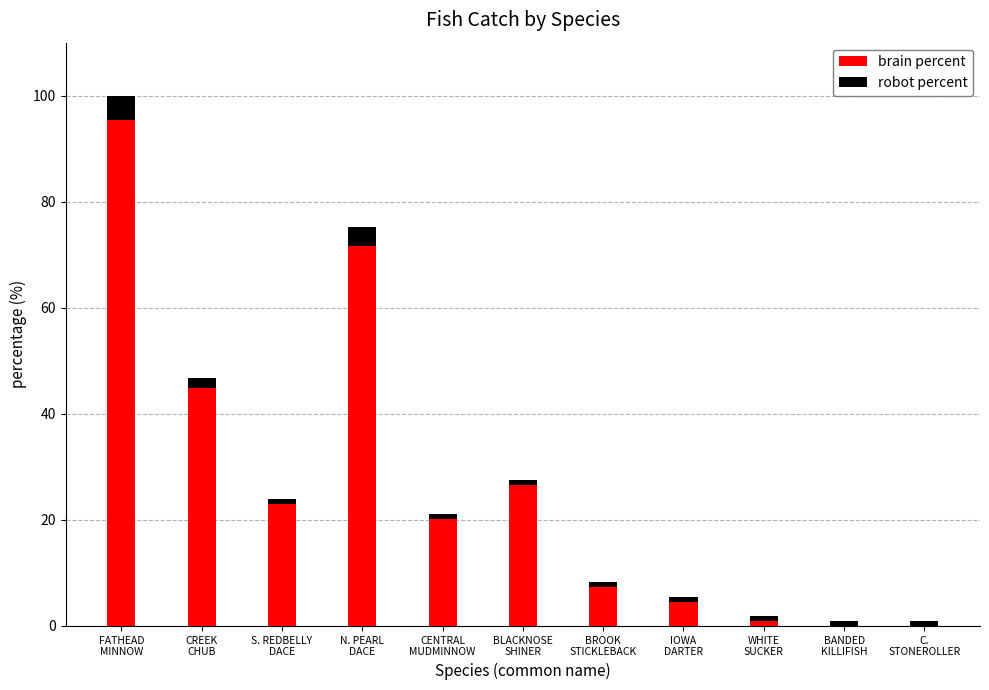

What is the sum of all brain percent values?

294.5